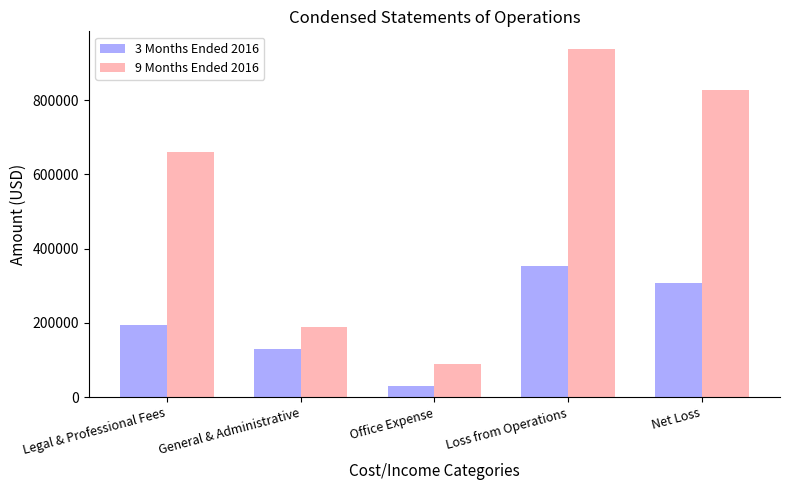

Which category has the lowest value in the 9 Months Ended 2016 series?

Office Expense